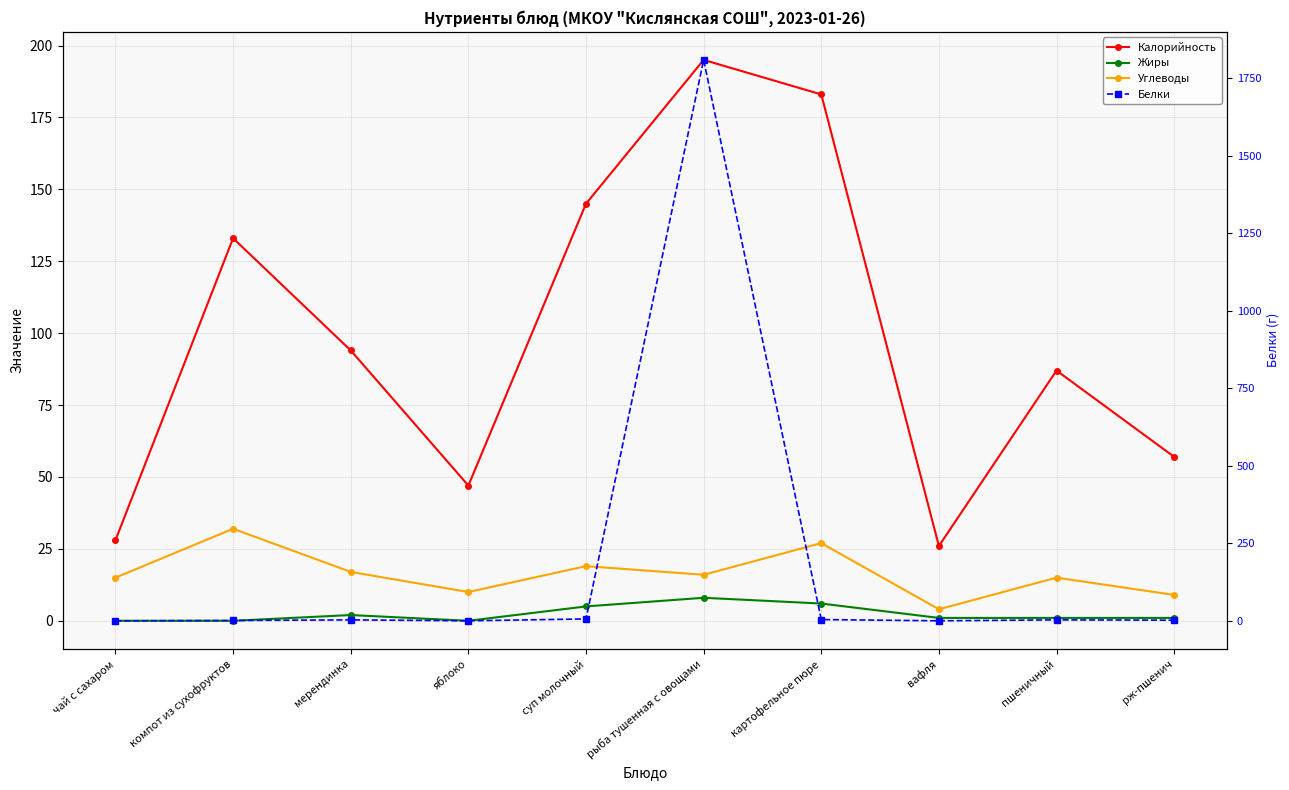

List the series in order of their peak value, lowest first.

Жиры, Углеводы, Калорийность, Белки